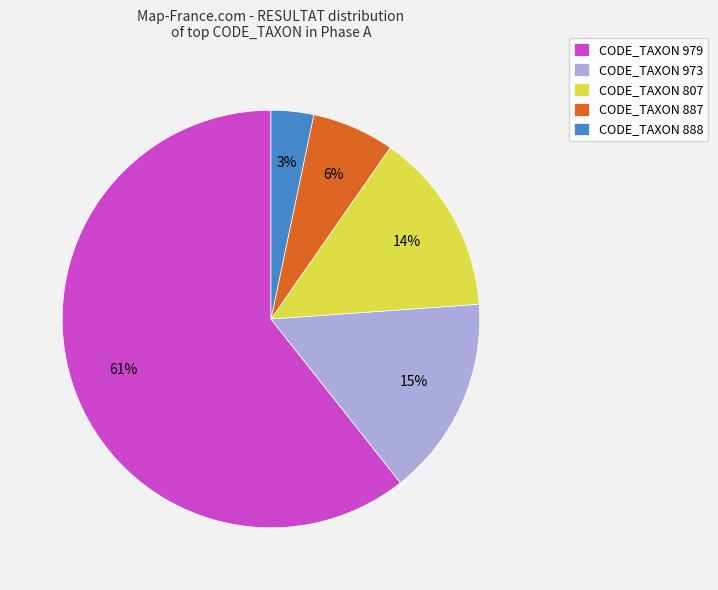

The CODE_TAXON 888 slice represents 17% of the pie. True or false?

False